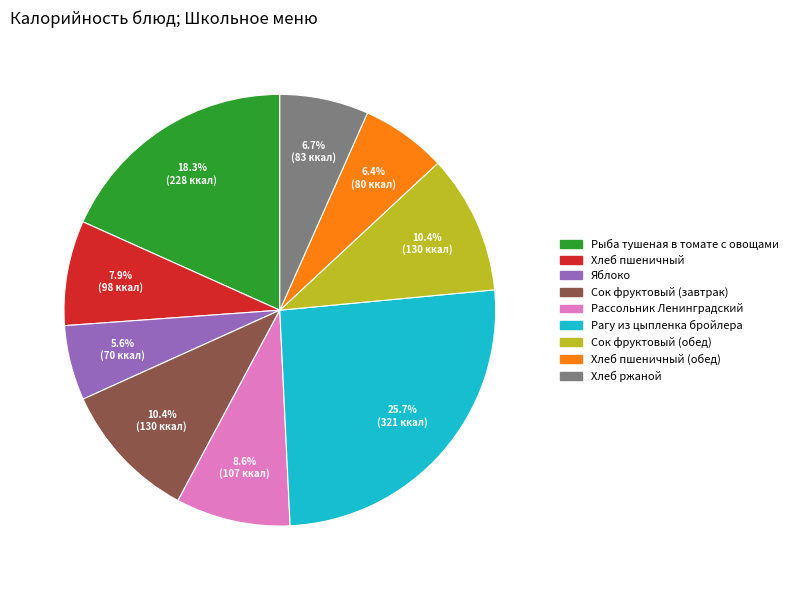

Does any single category account for the majority?

No